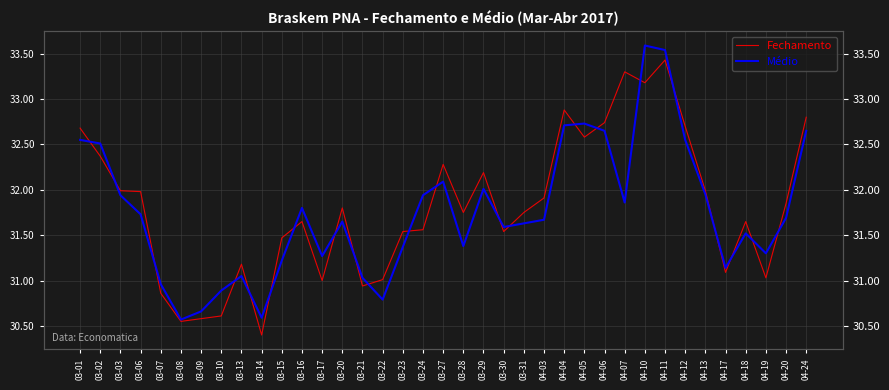

Which series has the widest spread of values?

Fechamento